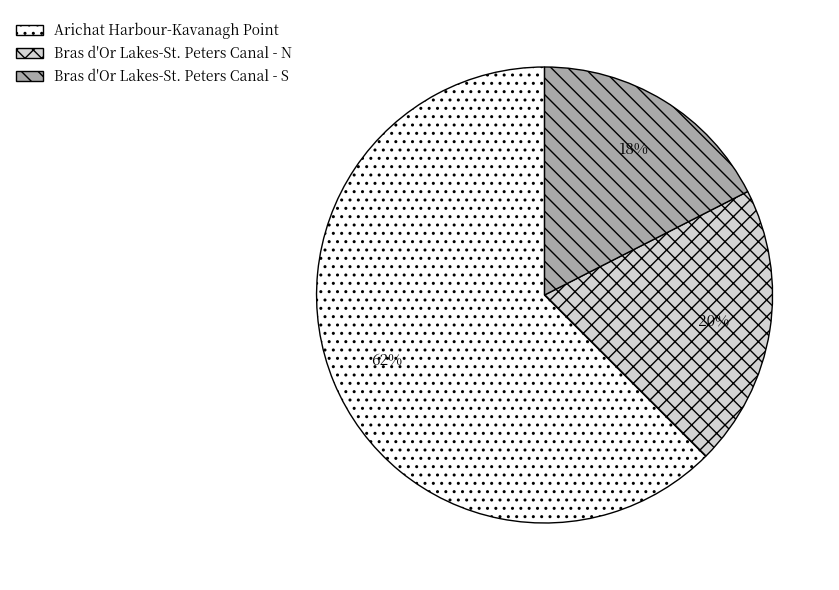

To the nearest percent, what portion does Bras d'Or Lakes-St. Peters Canal - N represent?

20%